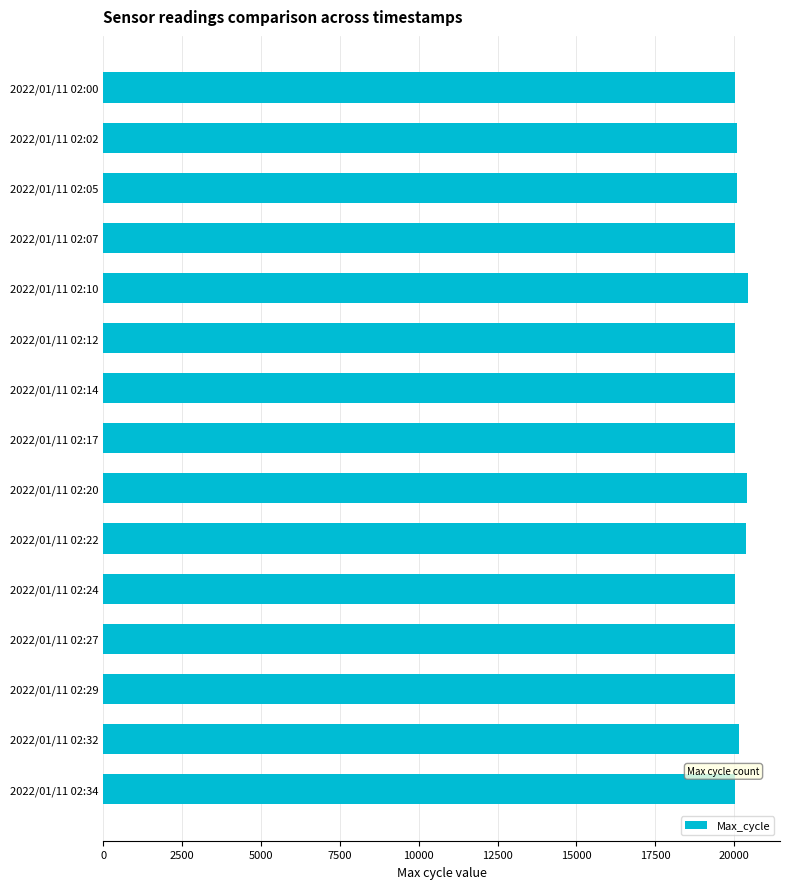

What is the minimum value shown in the chart?

20029